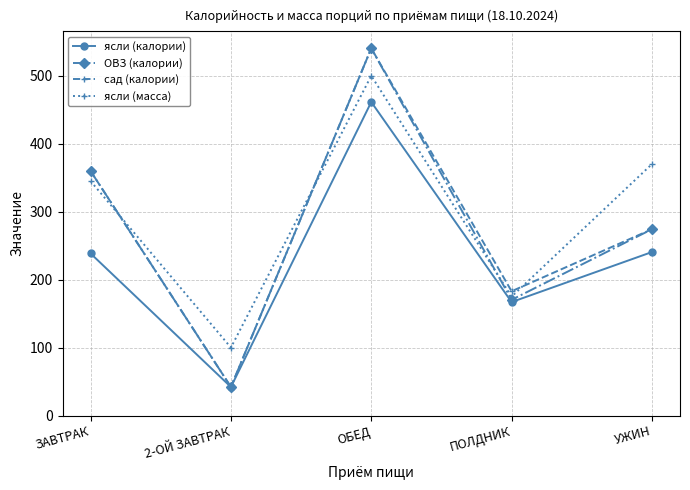

True or false: ясли (масса) has a value of 100.0 at 2-ОЙ ЗАВТРАК.

True